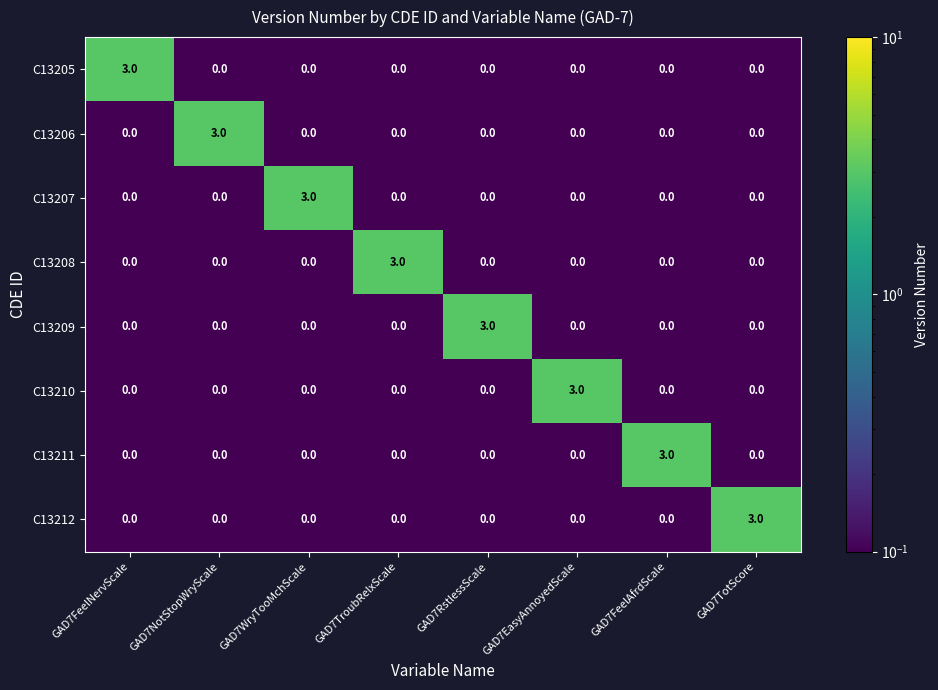

What is the difference between the maximum and minimum values in the C13207 series?

3